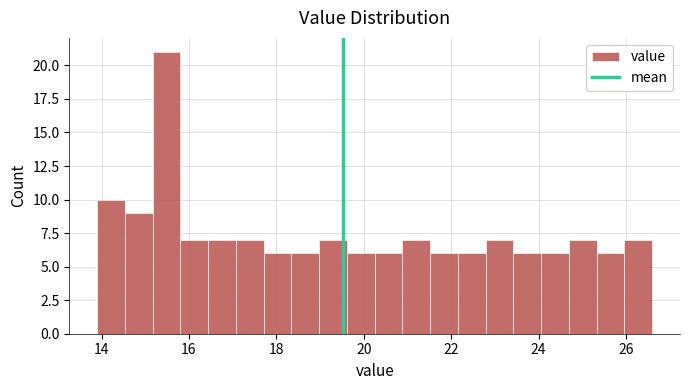

Around what value on the x-axis is the tallest bar? Give the approximate position of its centre, as read against the axis.

15.4